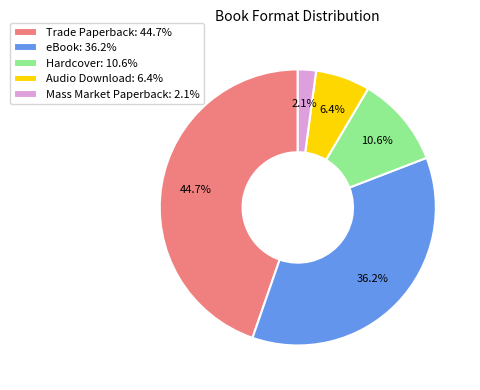

Which category has the smallest portion of the pie?

Mass Market Paperback: 2.1%